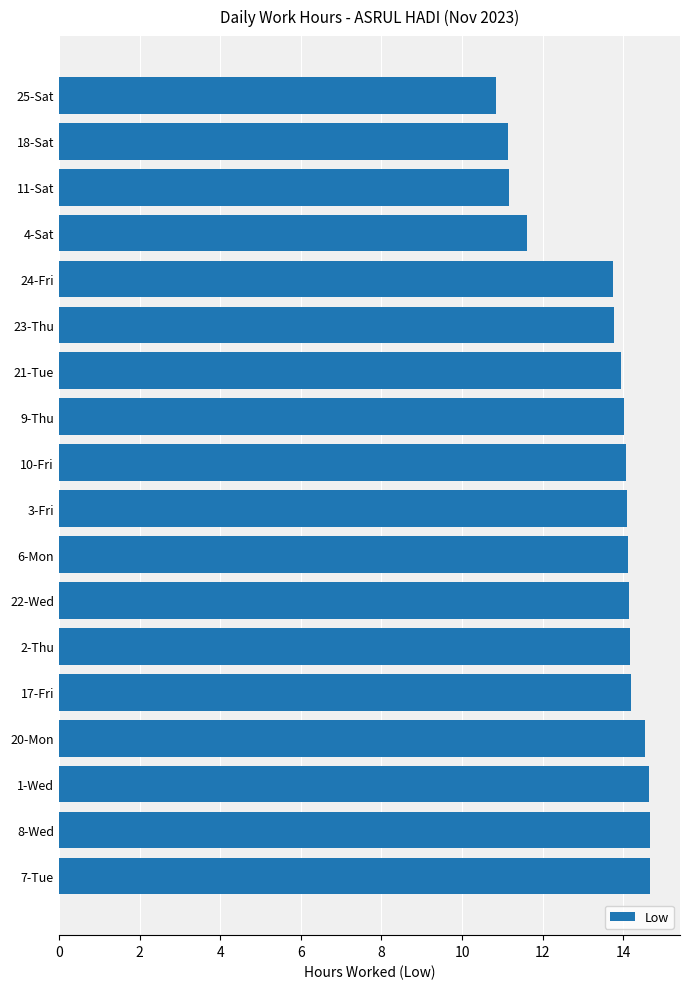

At which label is the value closest to 12?

4-Sat